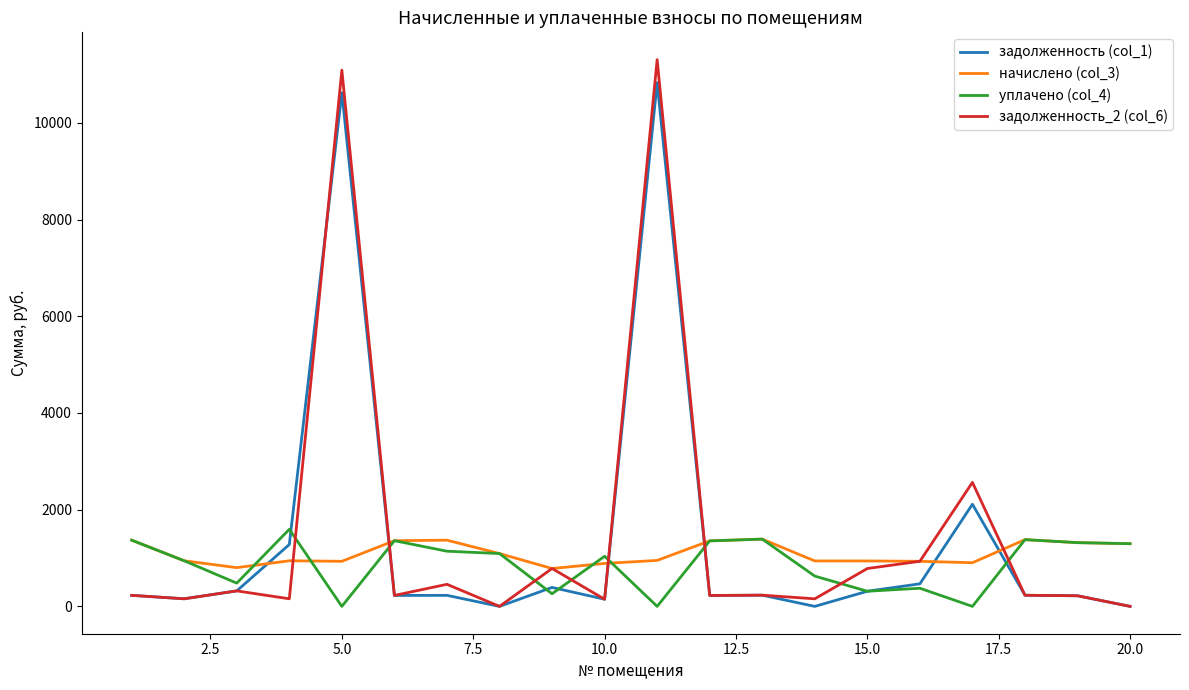

What is the average value of the задолженность_2 (col_6) series?

1510.9